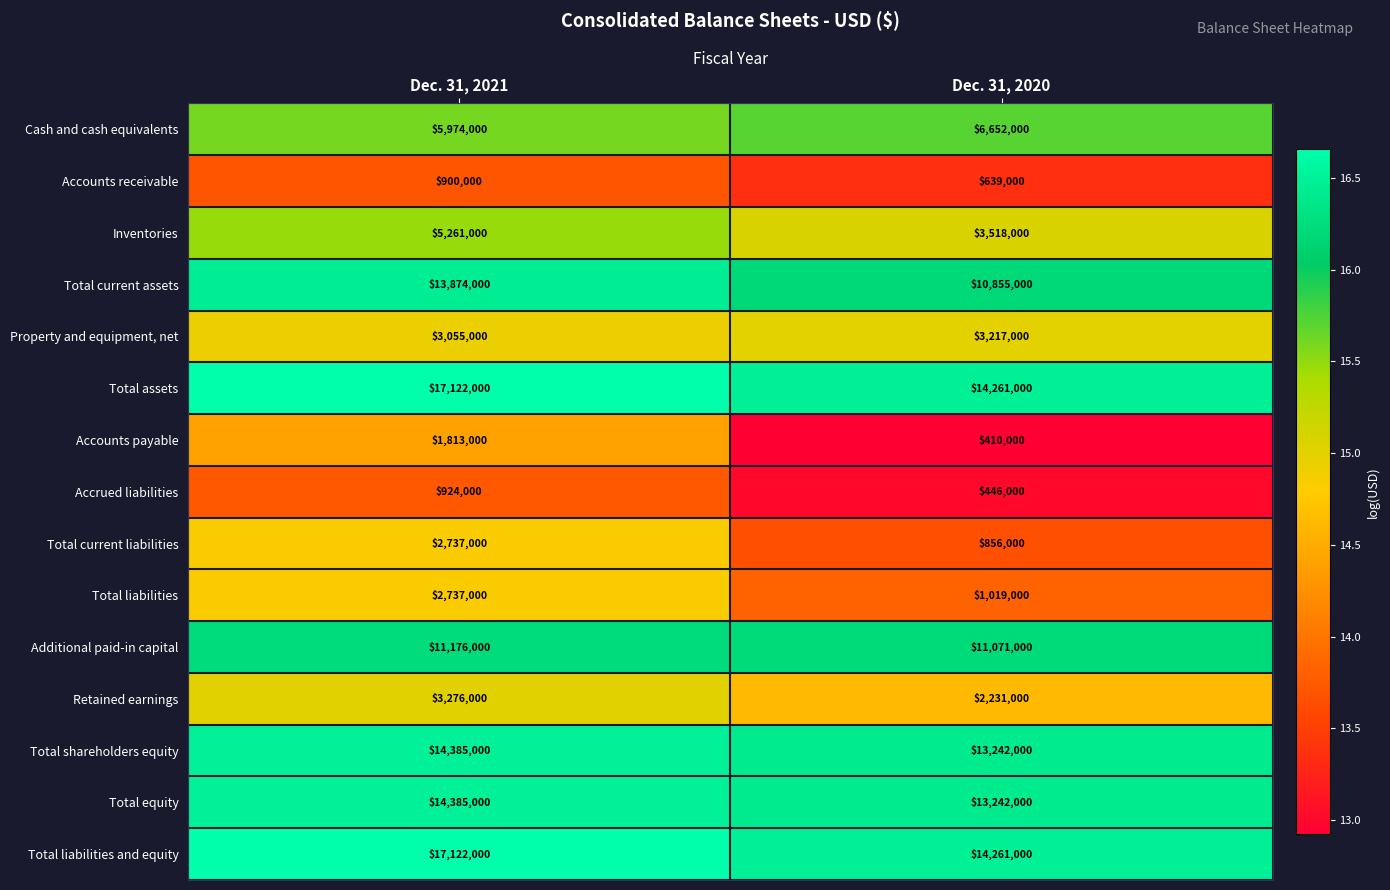

Read the Total current assets value at Dec. 31, 2021, to the nearest 100.

13874000